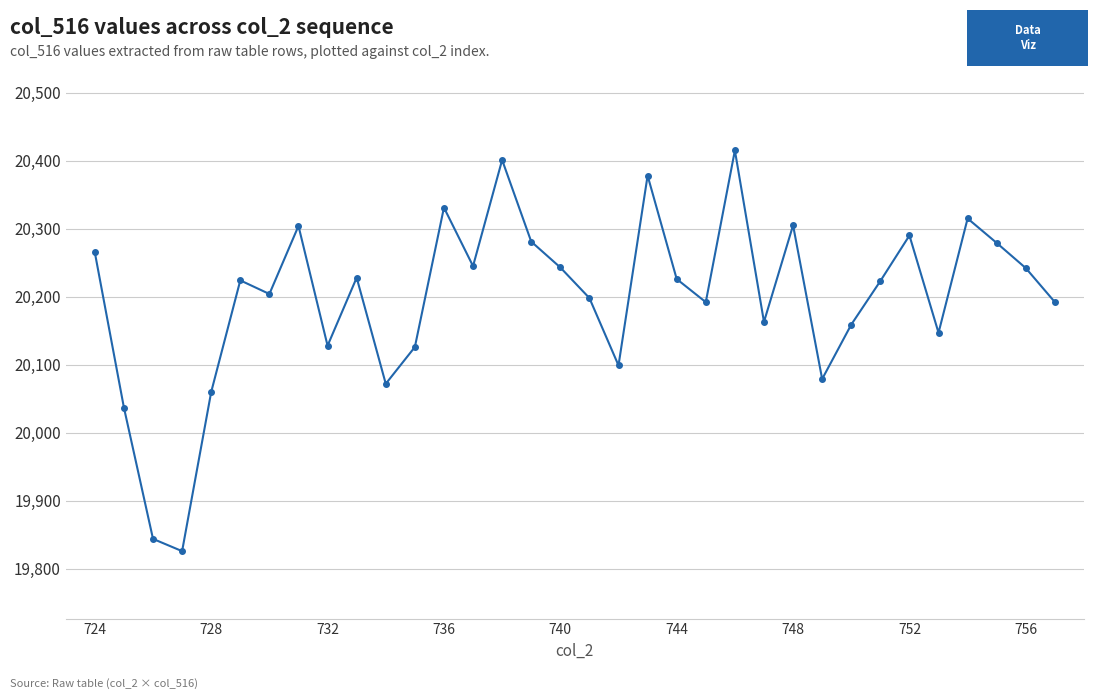

What is the average value?

20198